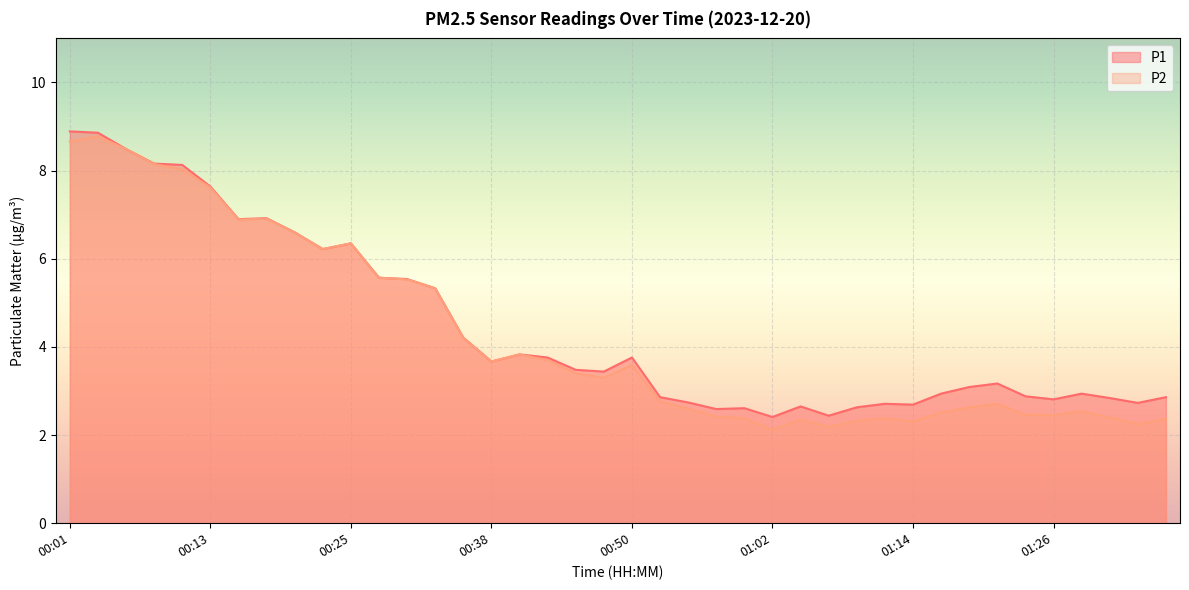

Between 00:57 and 01:16, which series saw the biggest shift?

P1